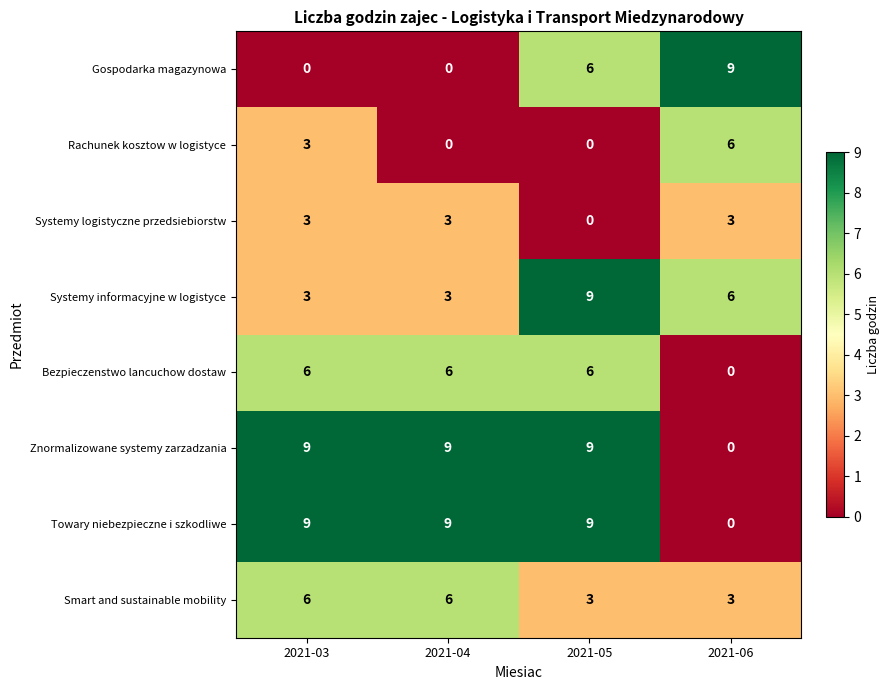

What is the spread (max minus min) of values at 2021-03?

9